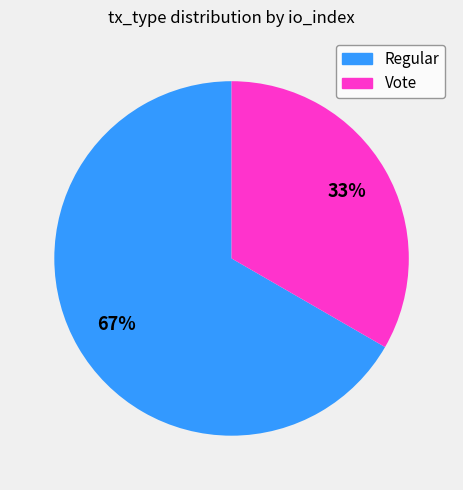

Which category has the biggest portion of the pie?

Regular